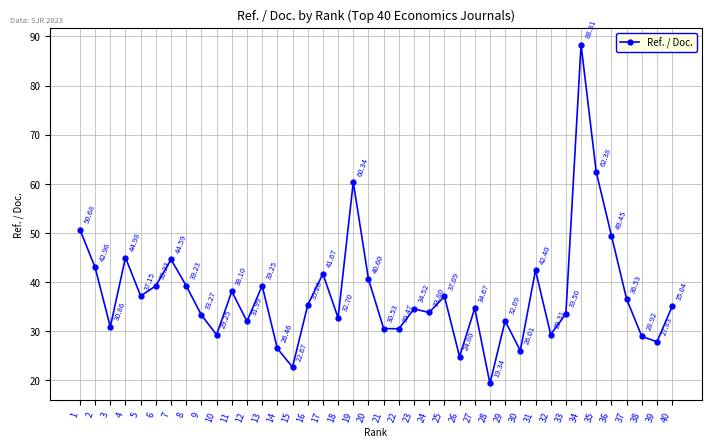

What is the value of the 24th point from the left?

33.8